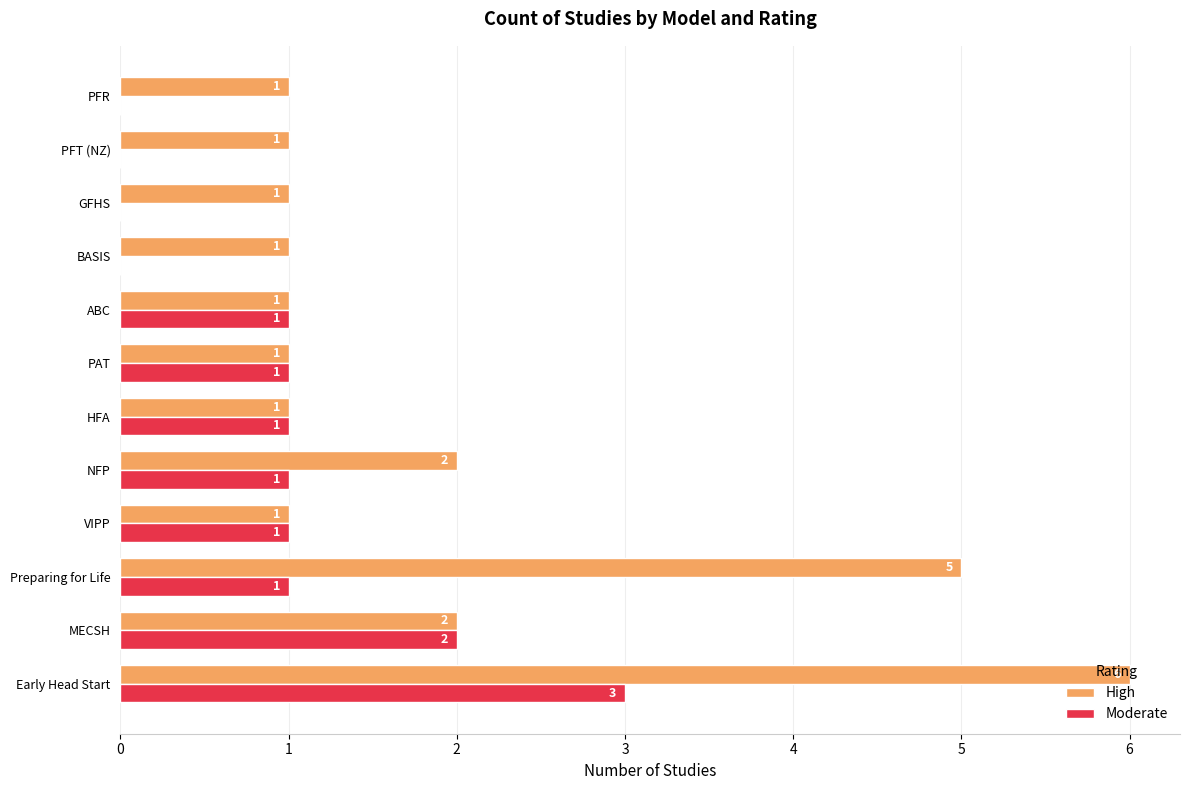

What is the sum of all Moderate values?

11